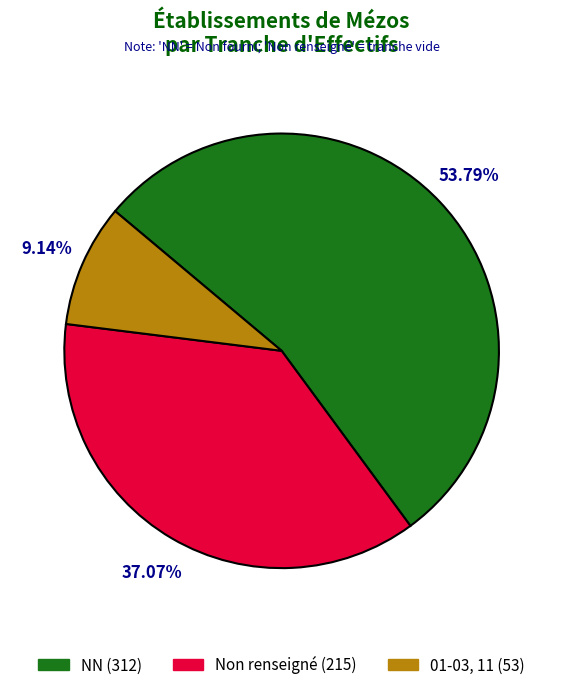

Does any single category account for the majority?

Yes